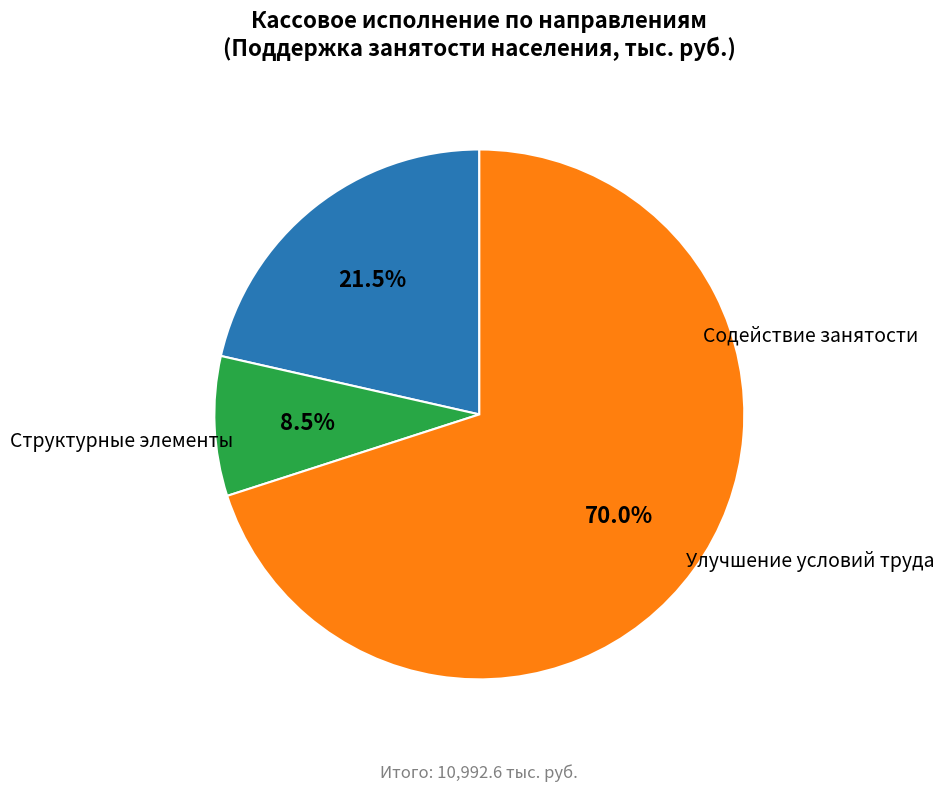

How many segments does this pie chart have?

3